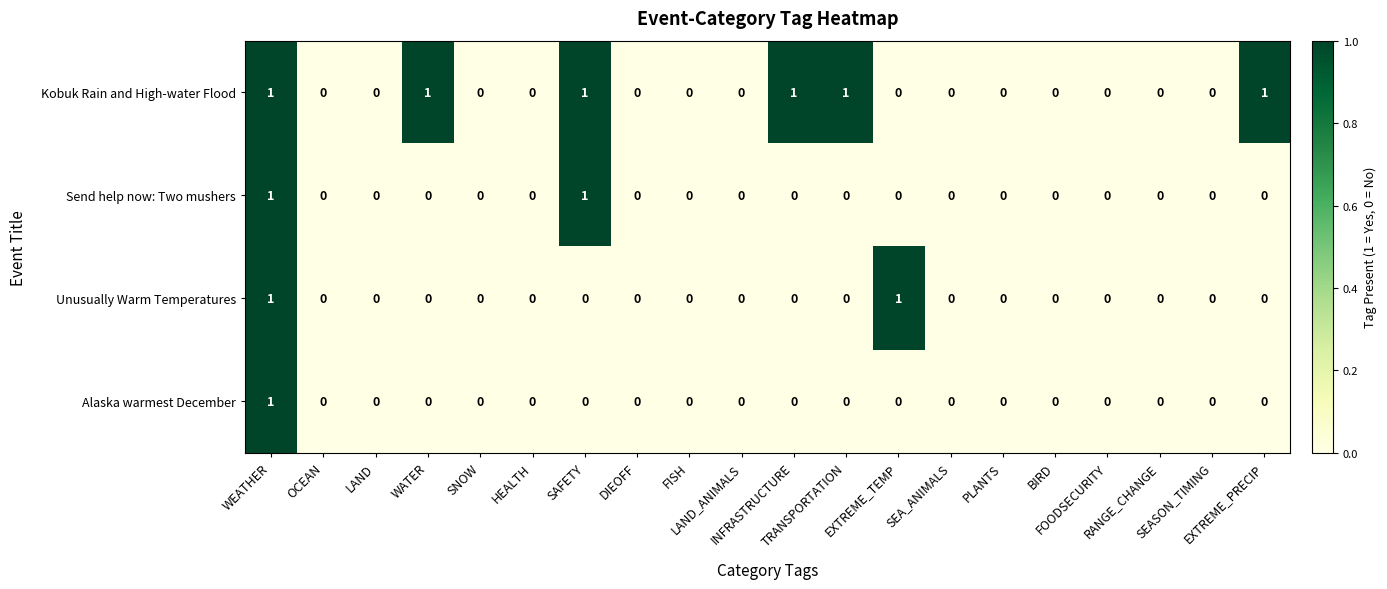

Which series has the largest total across all categories?

Kobuk Rain and High-water Flood